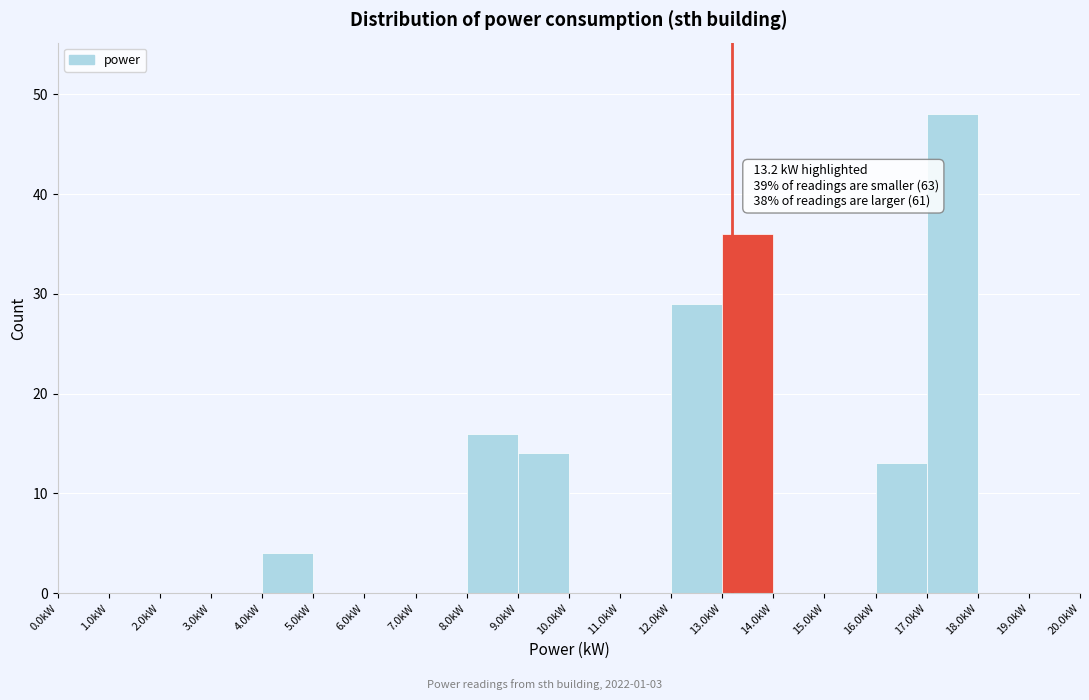

Which range on the x-axis has the tallest bar?

17 to 18